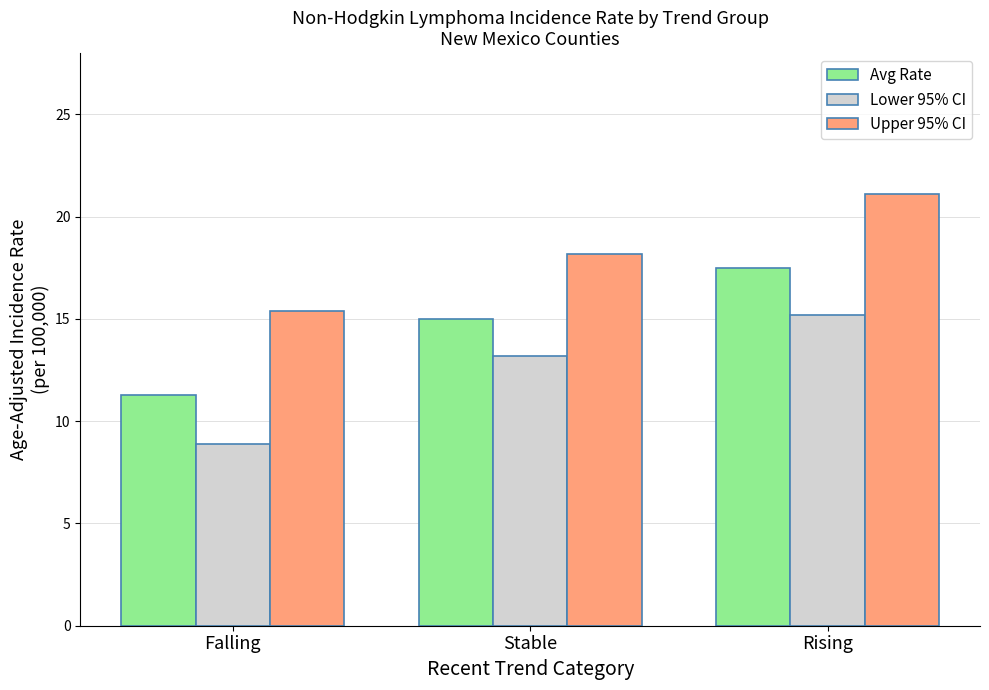

List the series in order of their peak value, lowest first.

Lower 95% CI, Avg Rate, Upper 95% CI